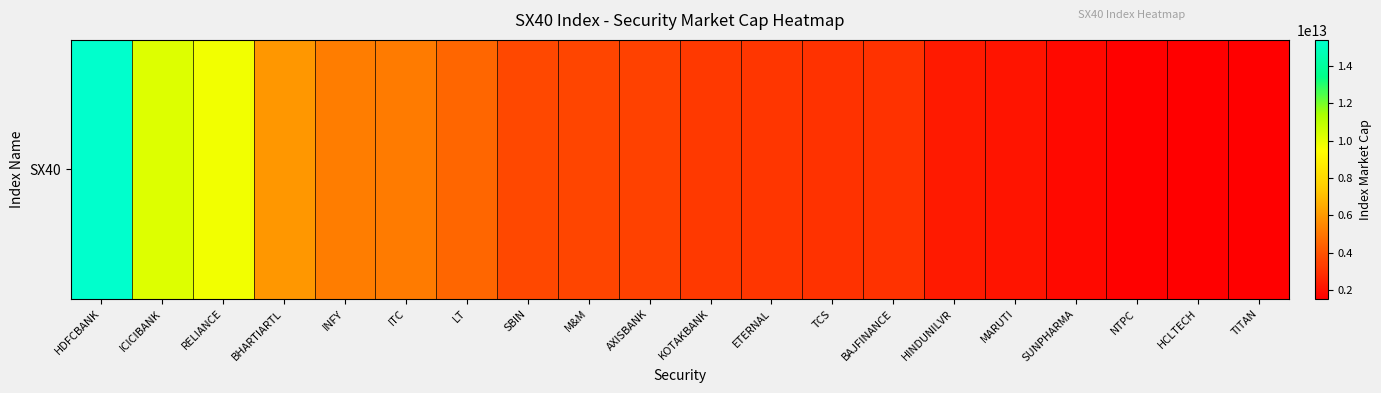

Is it true that the value at BAJFINANCE is 3008226007845.0?

True